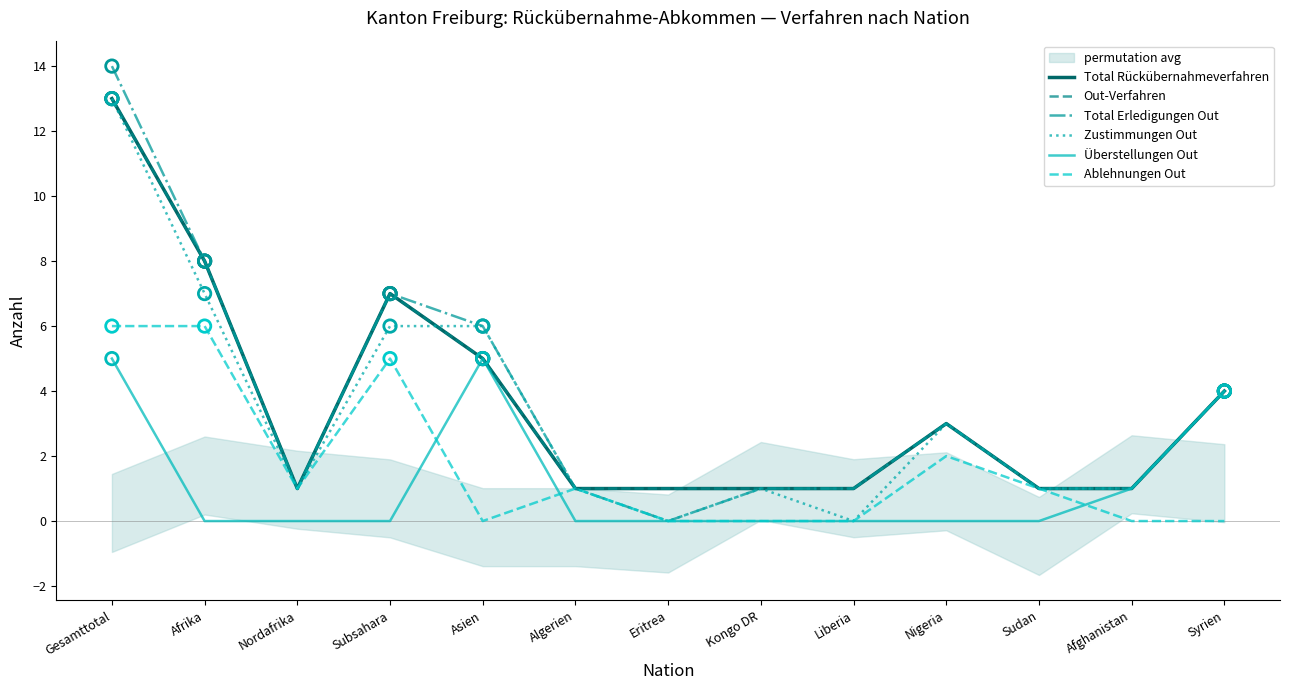

What is the total value across all series at Afghanistan?

5